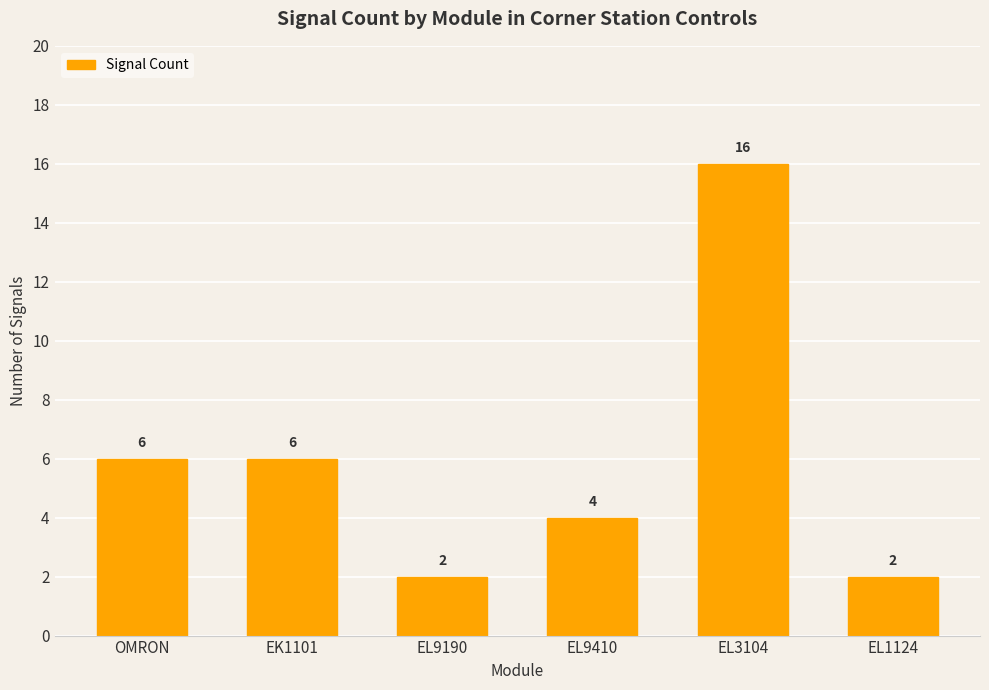

What is the average value?

6